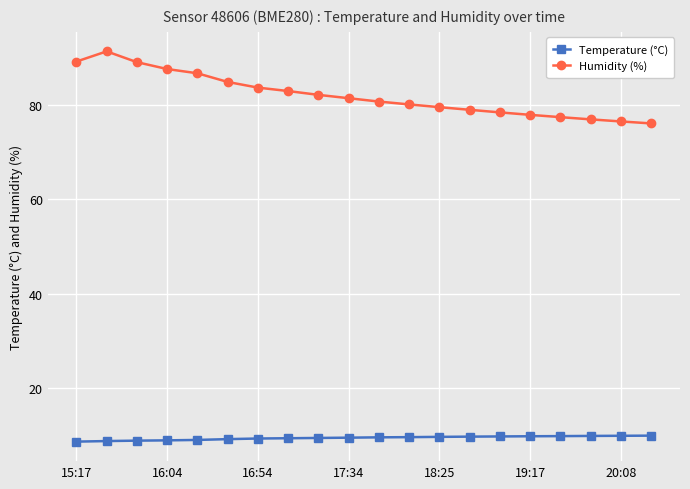

How many distinct data groups are displayed?

2